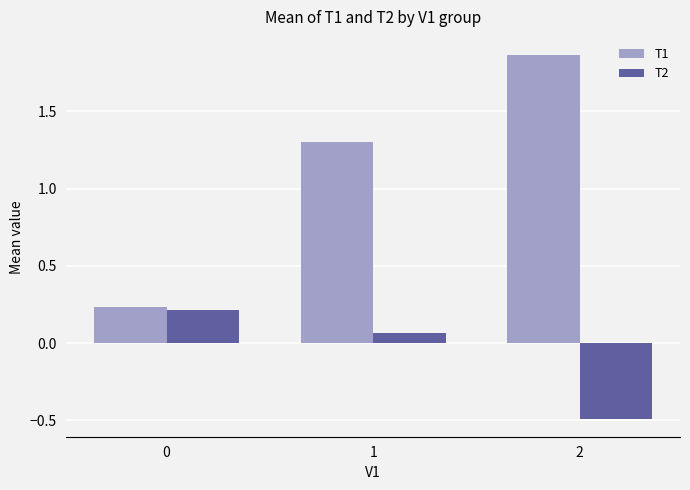

What is the minimum value for T2?

-0.5